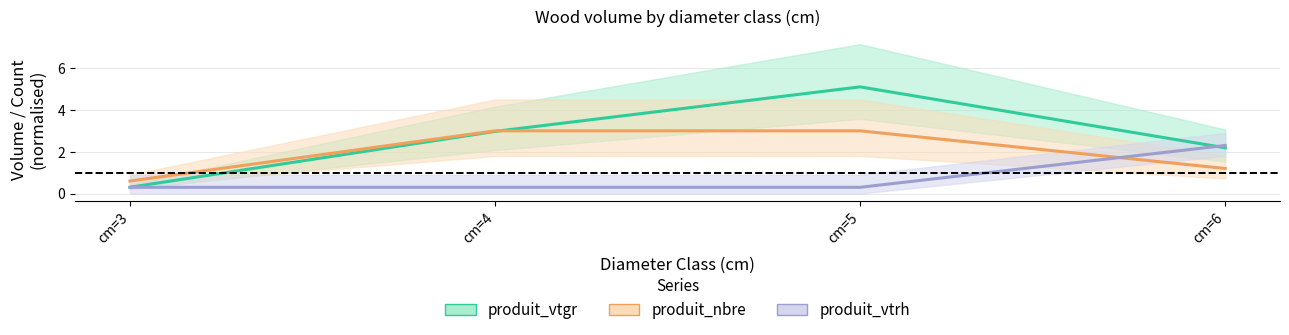

What is the total value across all series at cm=3?

1.2